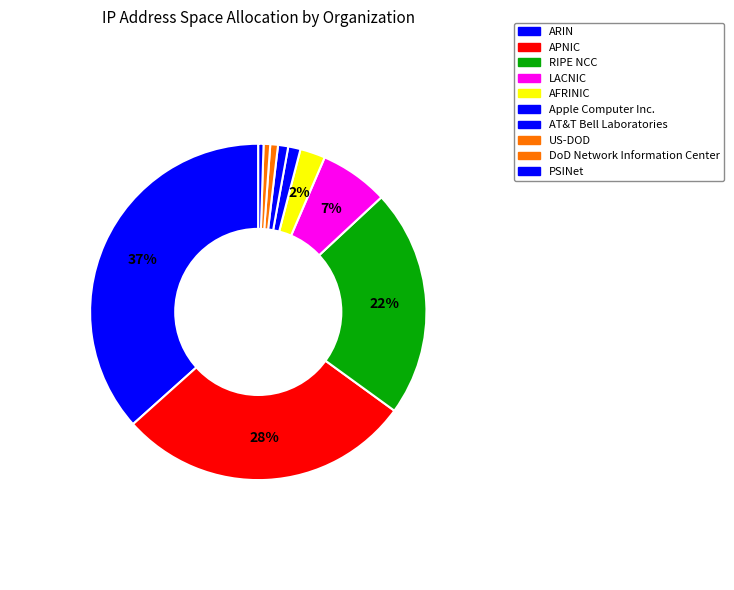

What percentage is the AFRINIC slice, to the nearest percent?

2%